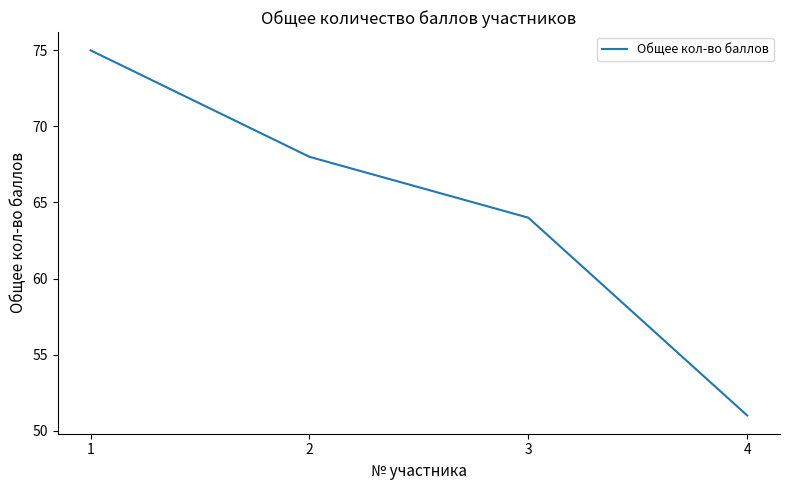

What is the change in value from 1 to 4?

-24